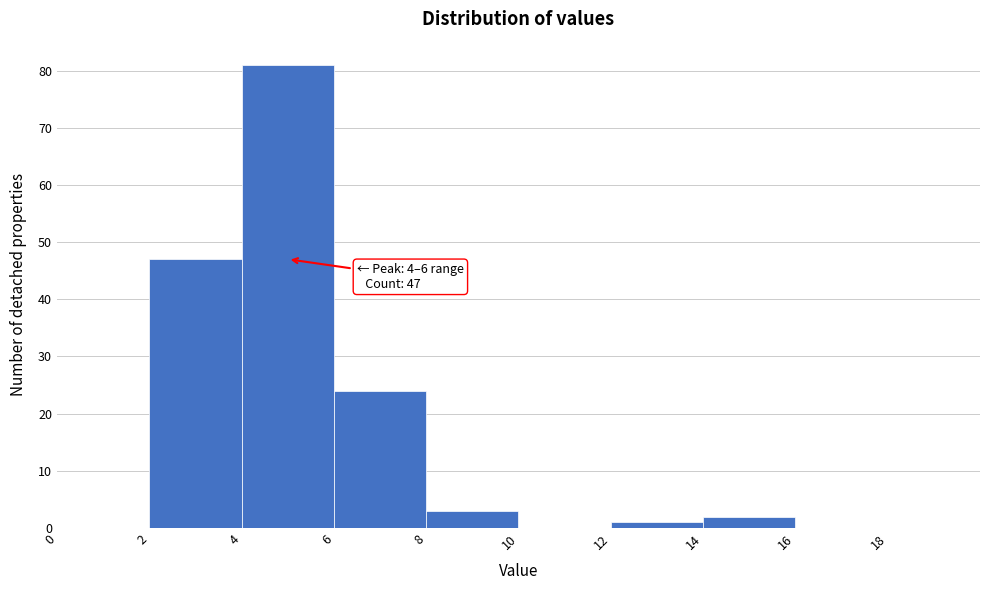

Over which range of the x-axis is the bar tallest?

4 to 6